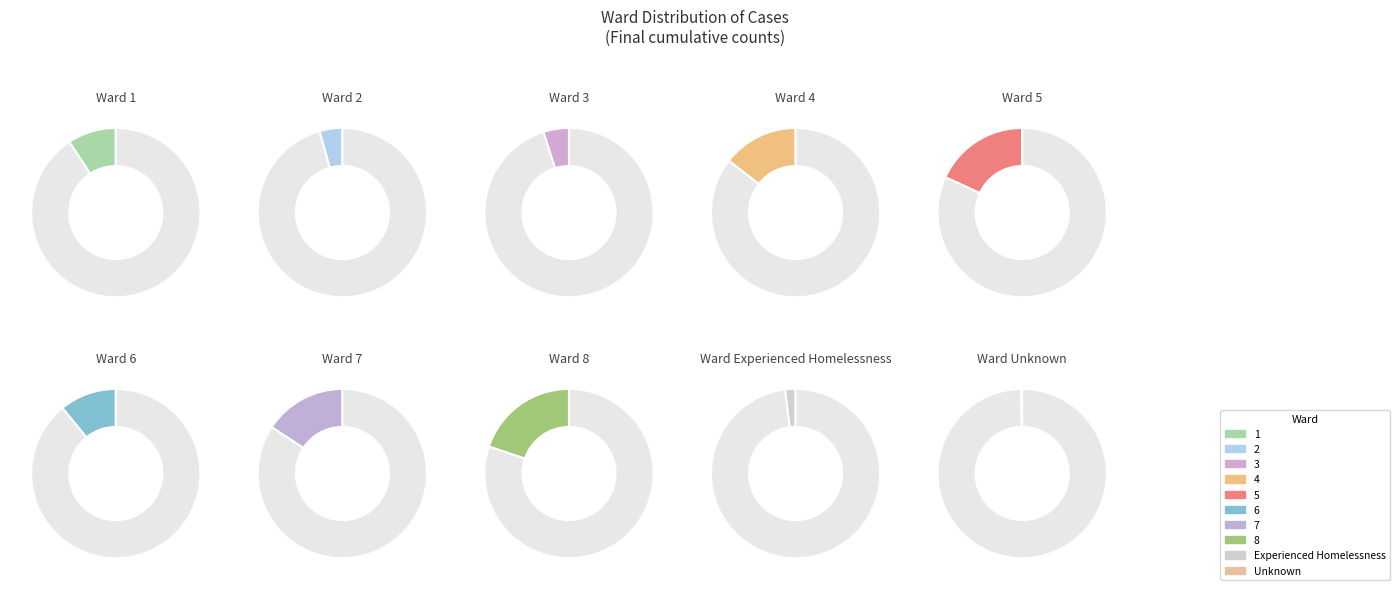

Between Experienced Homelessness and 4, which is larger?

4